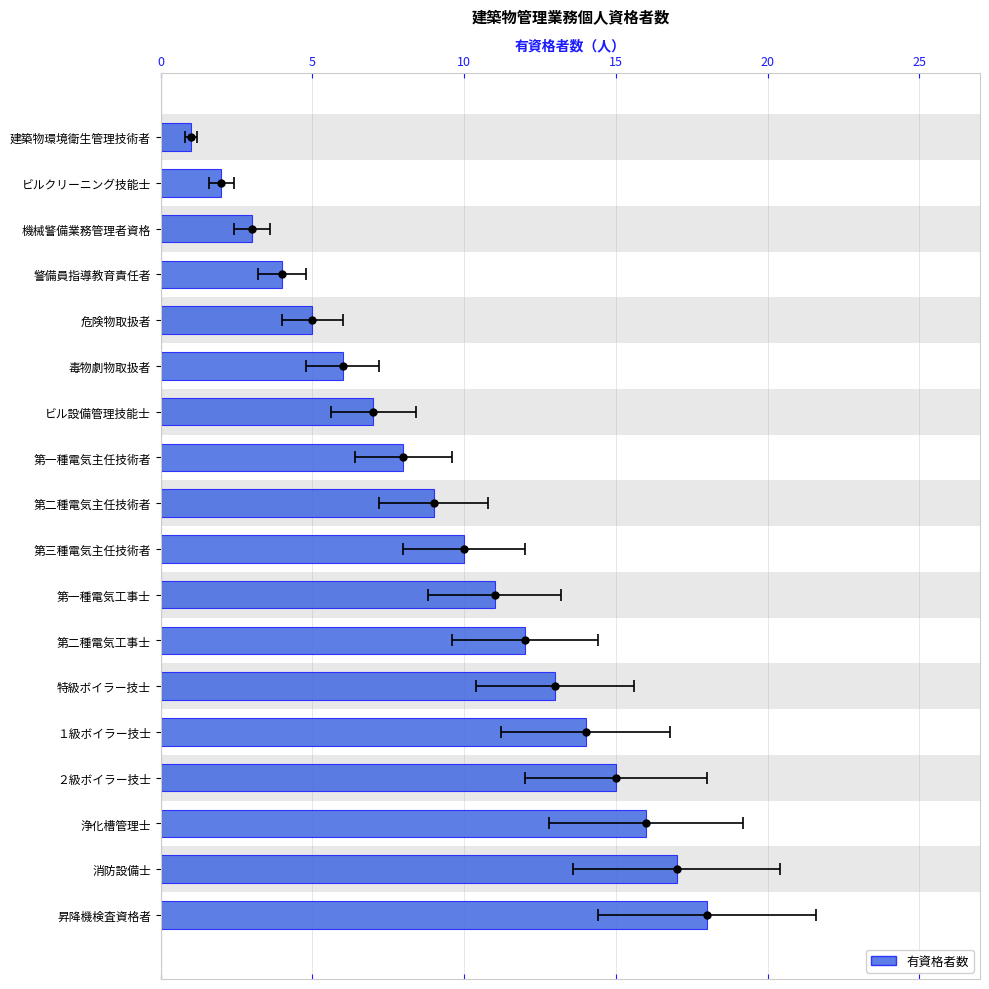

Does the chart contain any negative values?

No